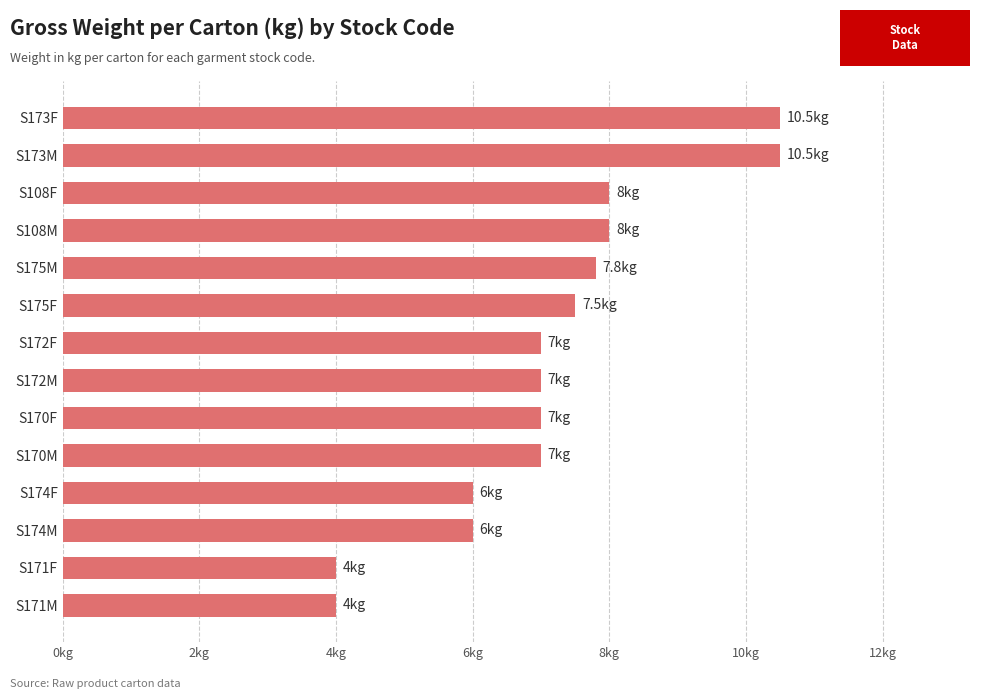

Does the chart contain any negative values?

No